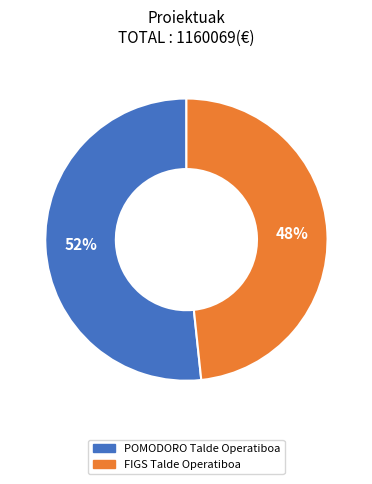

What is the majority slice?

POMODORO Talde Operatiboa